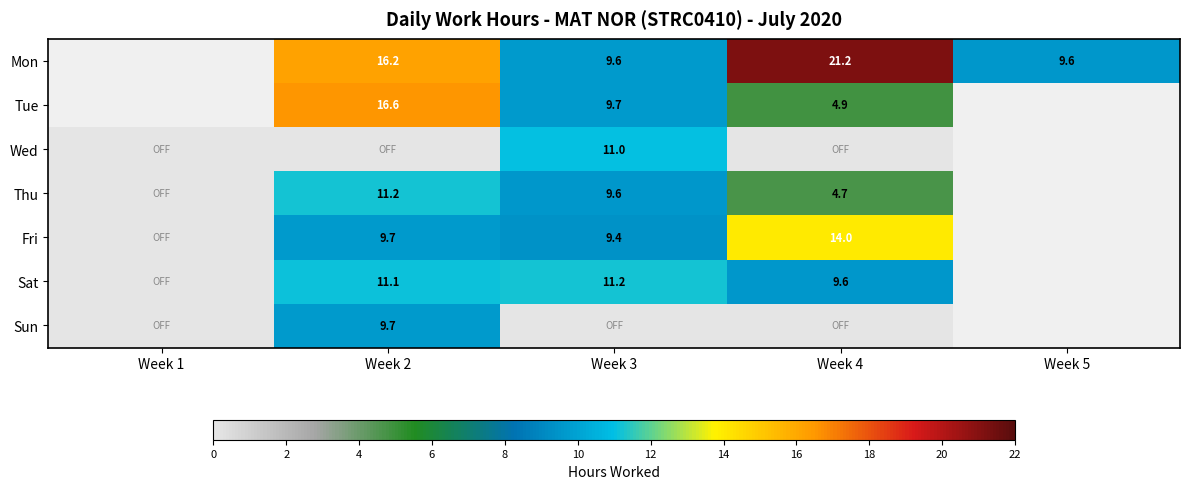

At which label does Sat first exceed 11?

Week 2